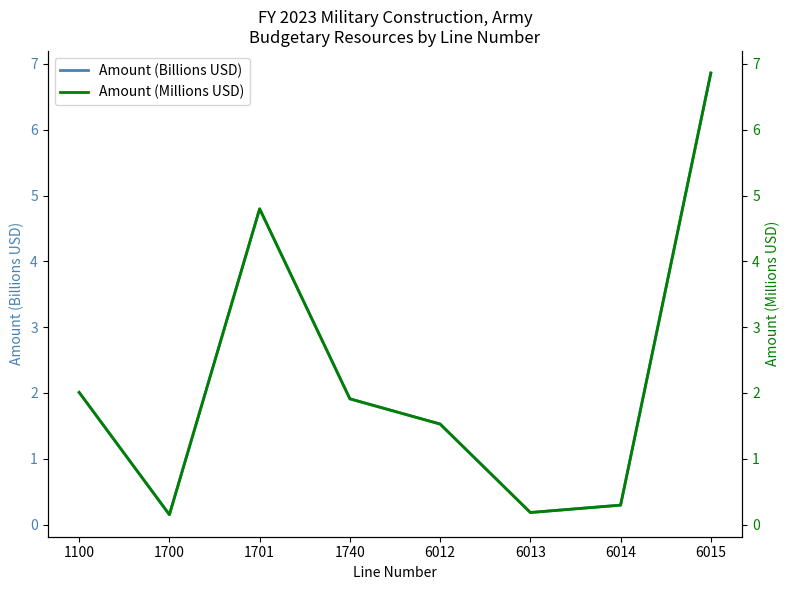

In Amount (Millions USD), how many points are lower than both neighbors (excluding endpoints)?

2